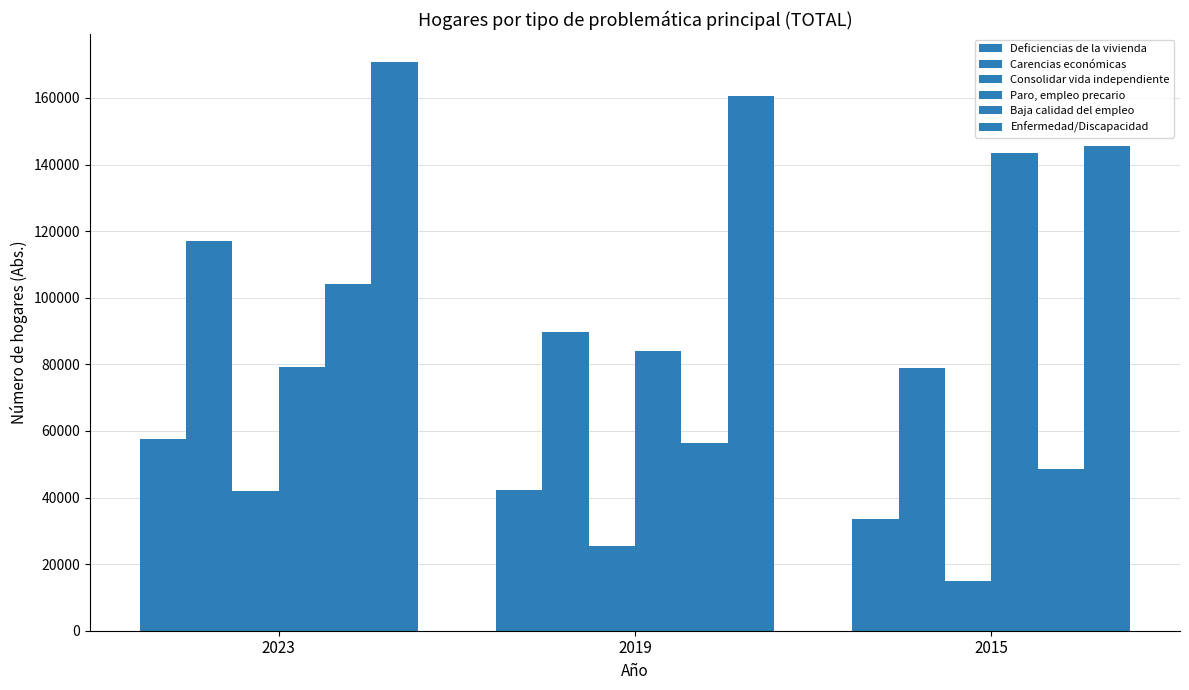

How many values in the Baja calidad del empleo series exceed 56246?

2